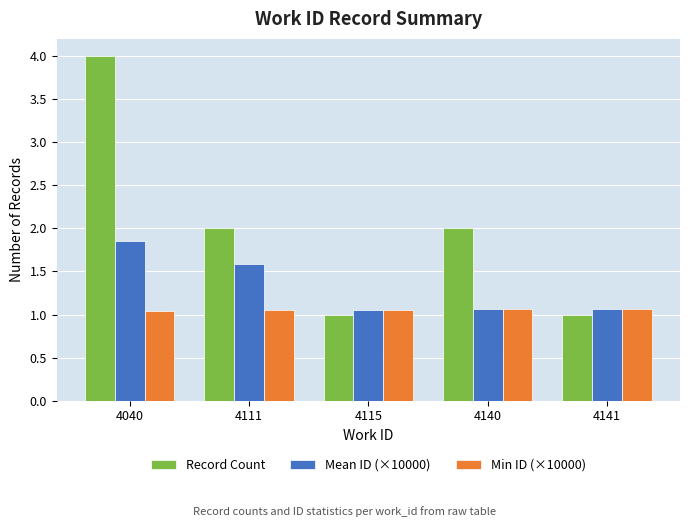

Which series has the largest total across all categories?

Record Count